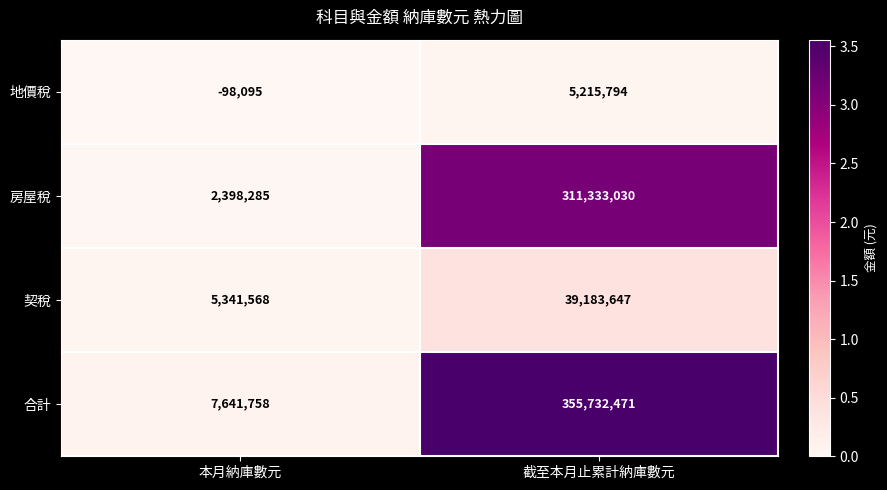

True or false: 合計 has a value of 1788894 at 本月納庫數元.

False